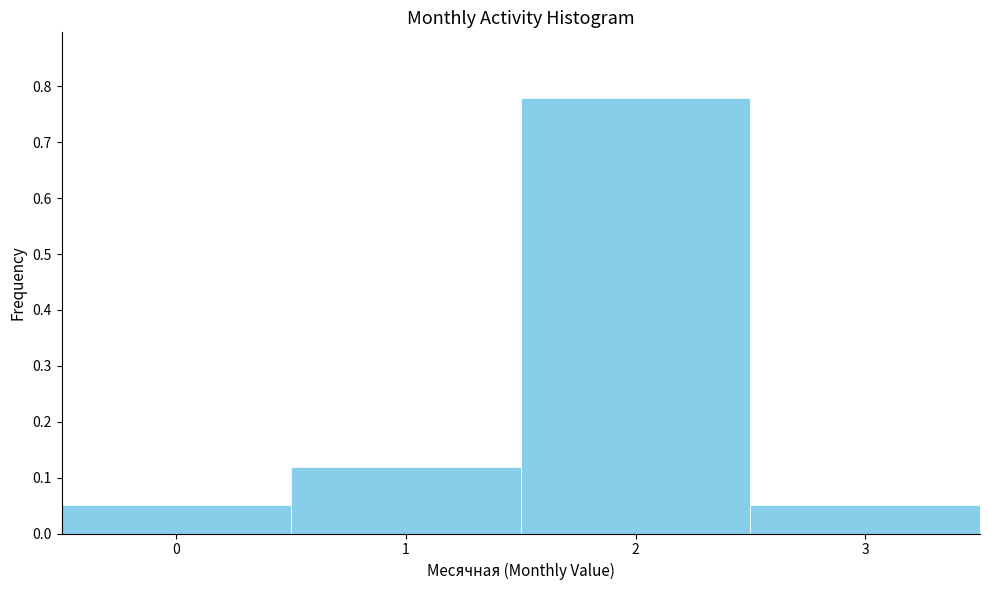

What is the difference between the maximum and minimum values?

0.7